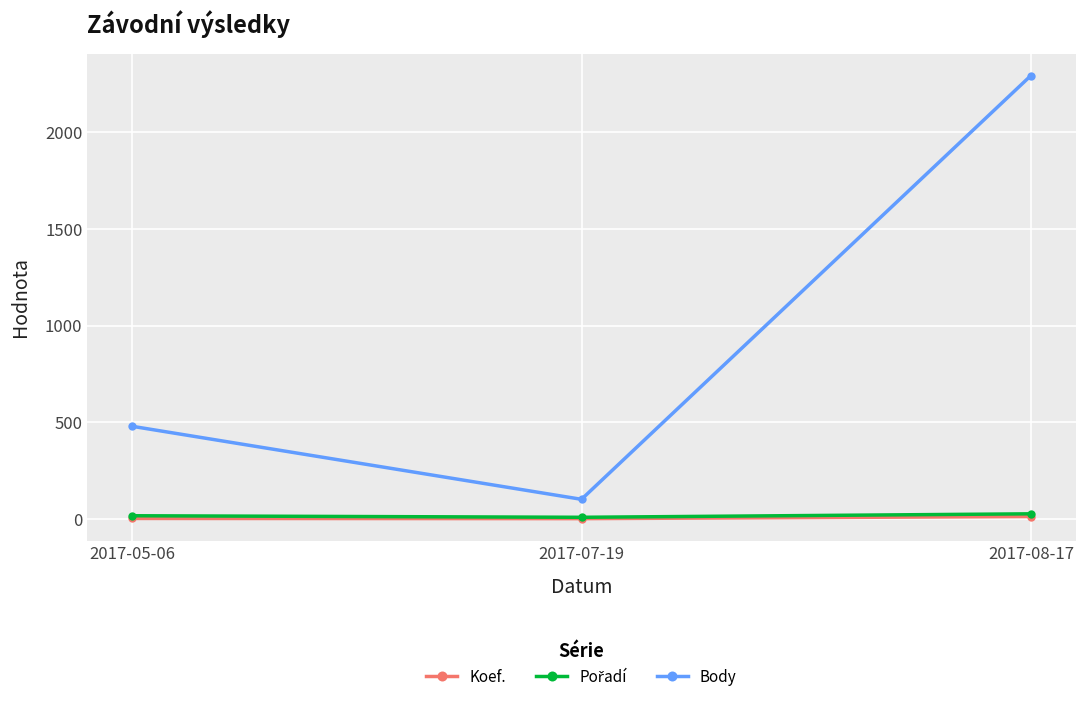

What is the total value across all series at 2017-05-06?

497